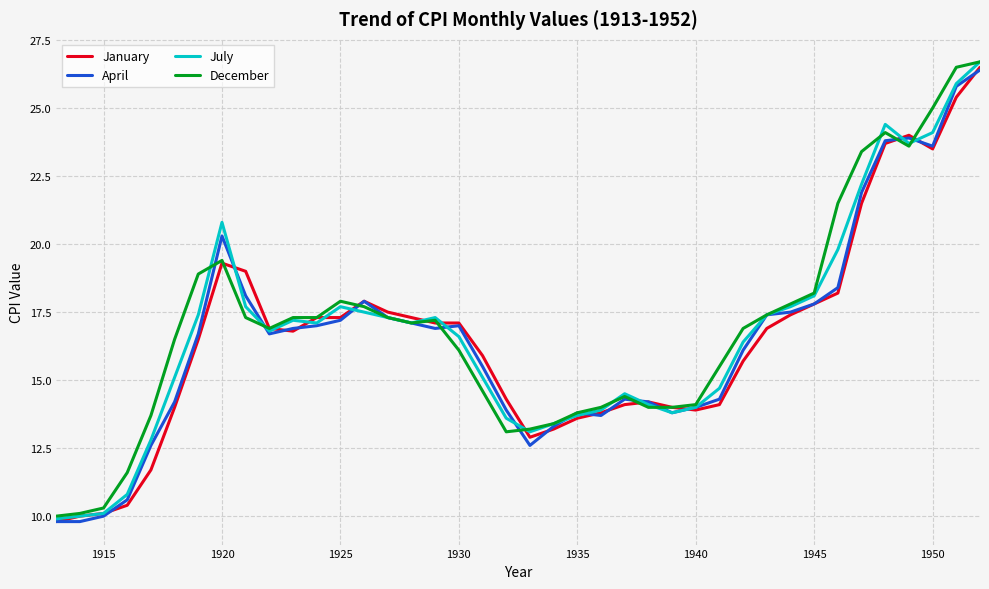

What is the average value of the December series?

16.9